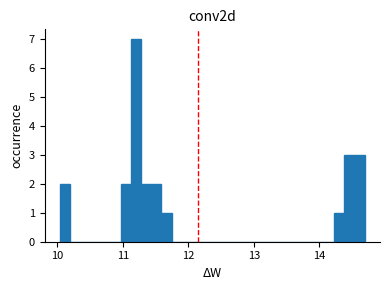

Read against the x-axis, roughly where is the centre of the tallest bar?

11.2